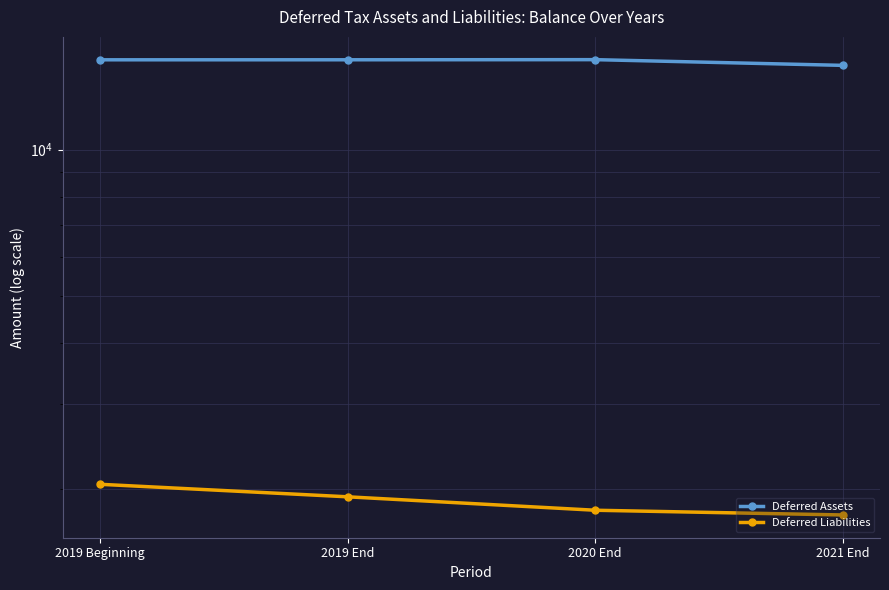

At how many categories does at least one series exceed 9460?

4